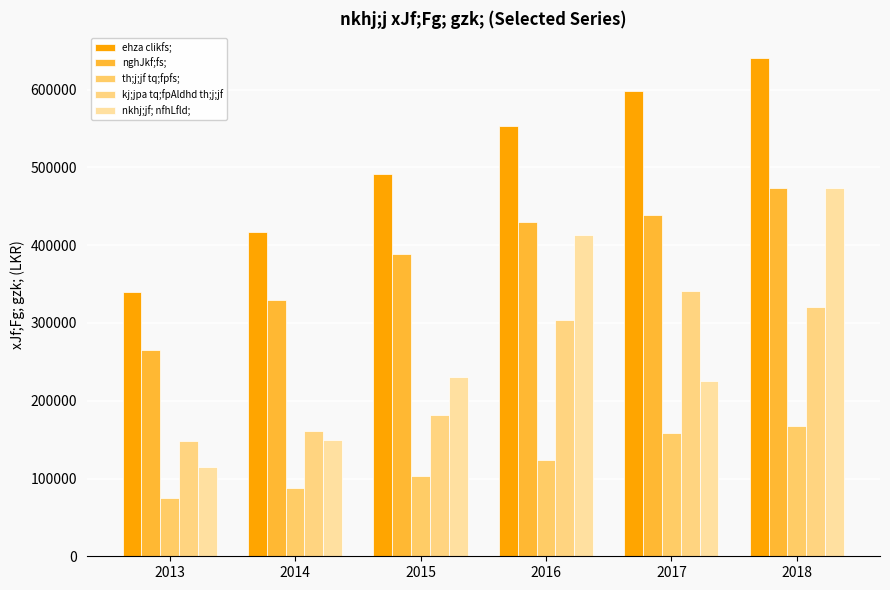

How many groups of bars are there?

6